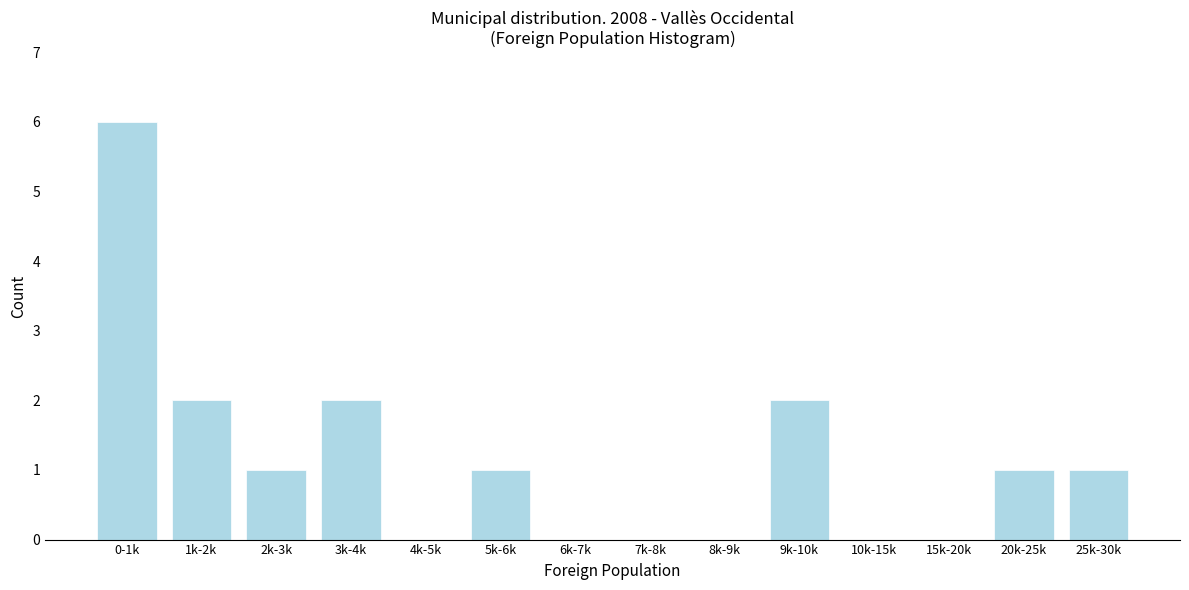

Reading right to left, list all the values displayed in this chart.

25k-30k=1	20k-25k=1	15k-20k=0	10k-15k=0	9k-10k=2	8k-9k=0	7k-8k=0	6k-7k=0	5k-6k=1	4k-5k=0	3k-4k=2	2k-3k=1	1k-2k=2	0-1k=6